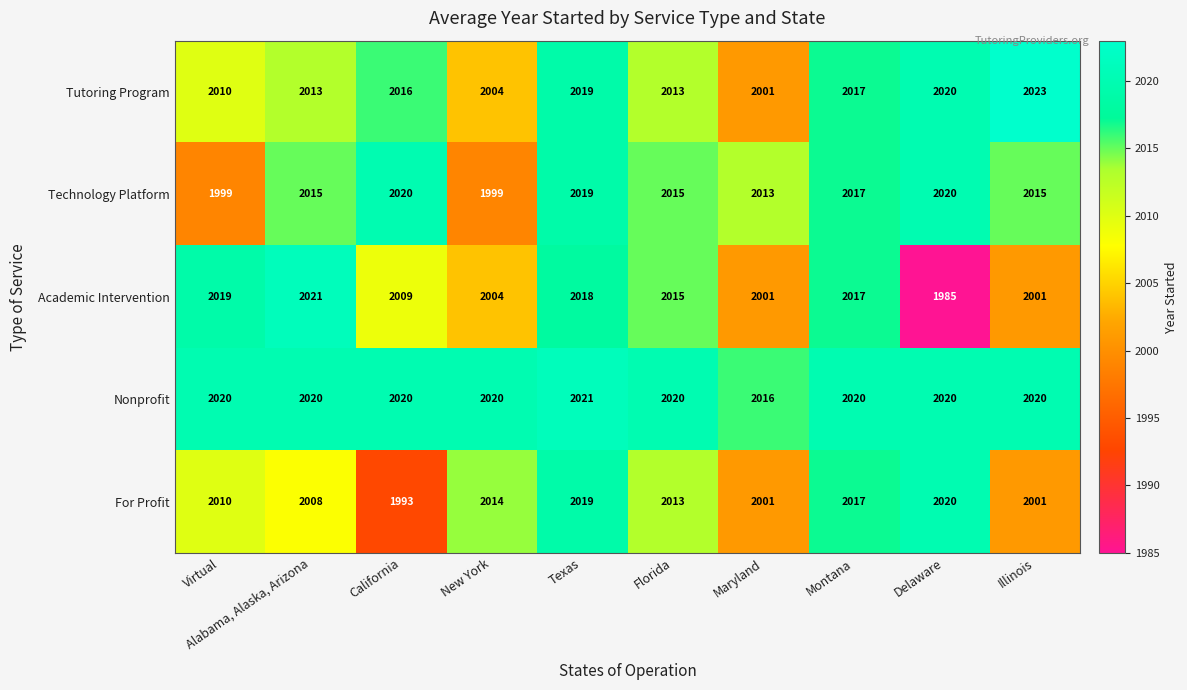

Which label corresponds to the largest value in the chart?

Illinois